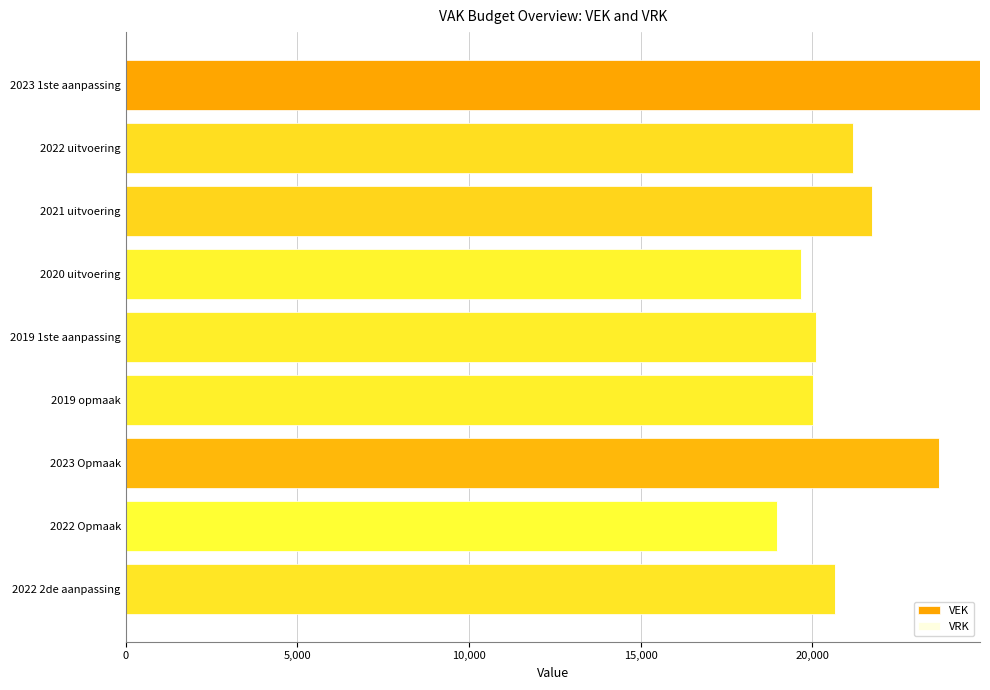

What is the label of the 8th bar from the bottom?

2022 uitvoering